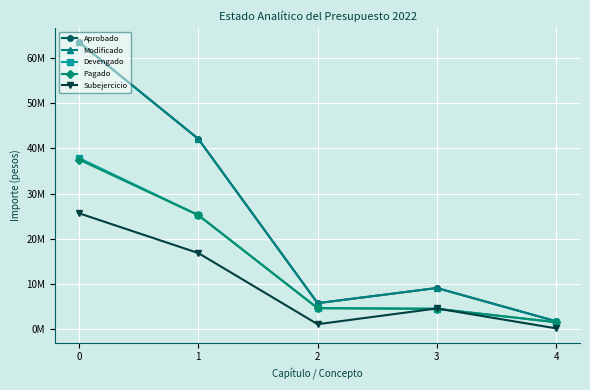

True or false: Pagado has more than 0 interior local peaks.

False